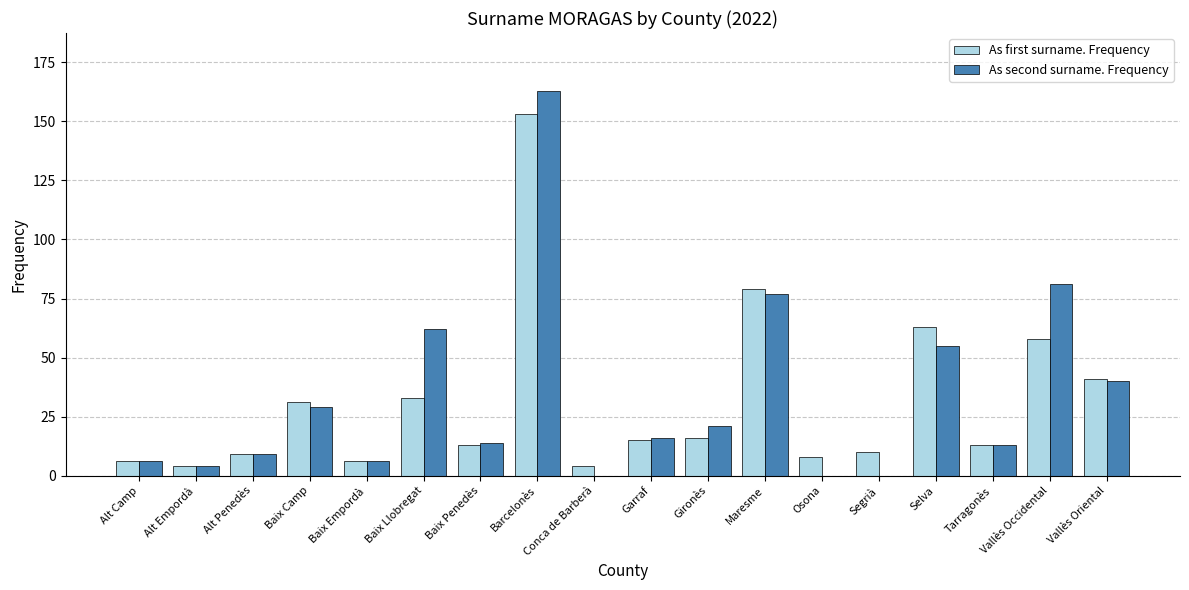

Between Baix Llobregat and Conca de Barberà, which series saw the biggest shift?

As second surname. Frequency